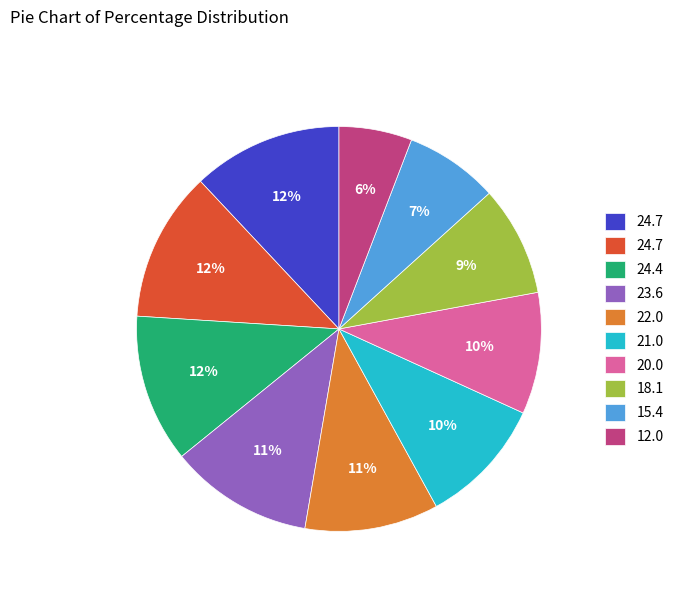

To the nearest percent, what is the difference between the largest and smallest slice percentages?

6%